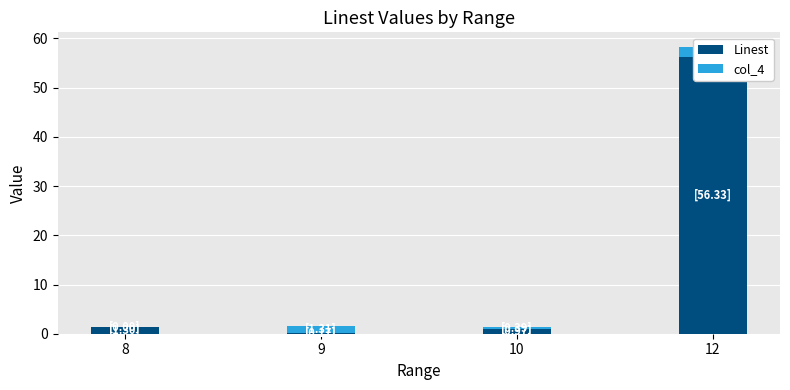

Which series changed the most between 9 and 12?

Linest